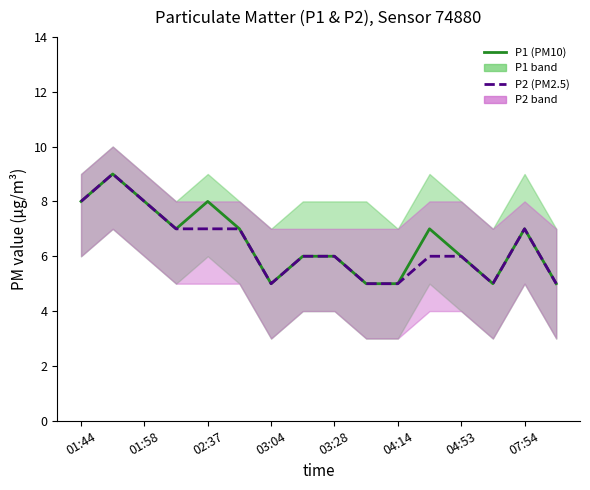

True or false: P1 (PM10) and P2 (PM2.5) intersect in this chart.

False